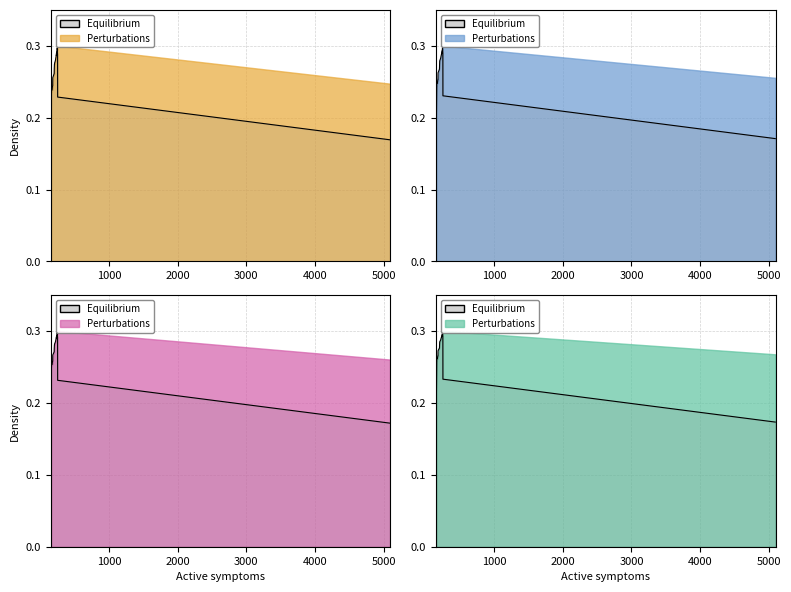

Does the chart have visible grid lines?

Yes